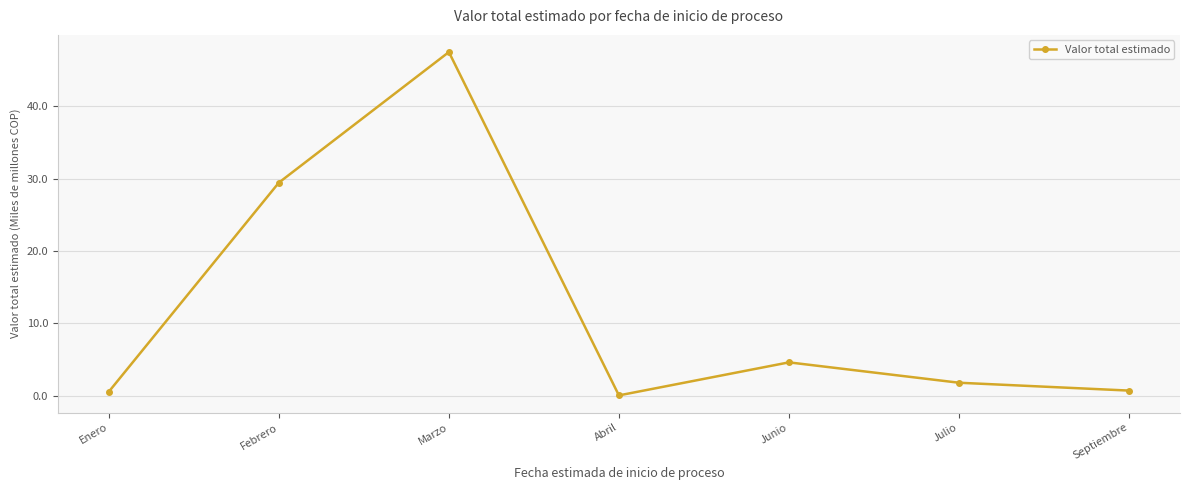

What is the change in value from Junio to Septiembre?

-3.9